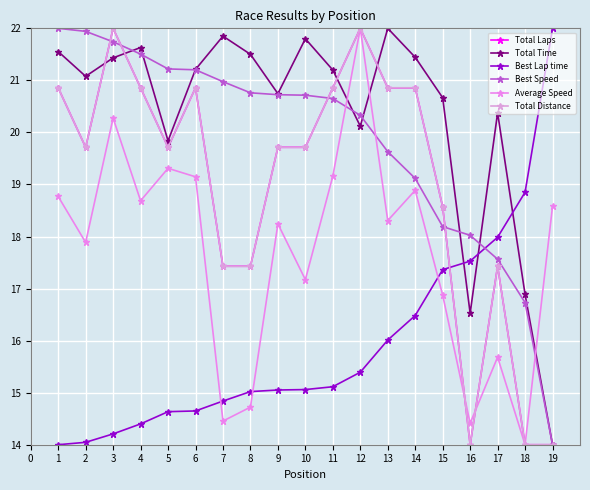

Does the chart have visible grid lines?

Yes